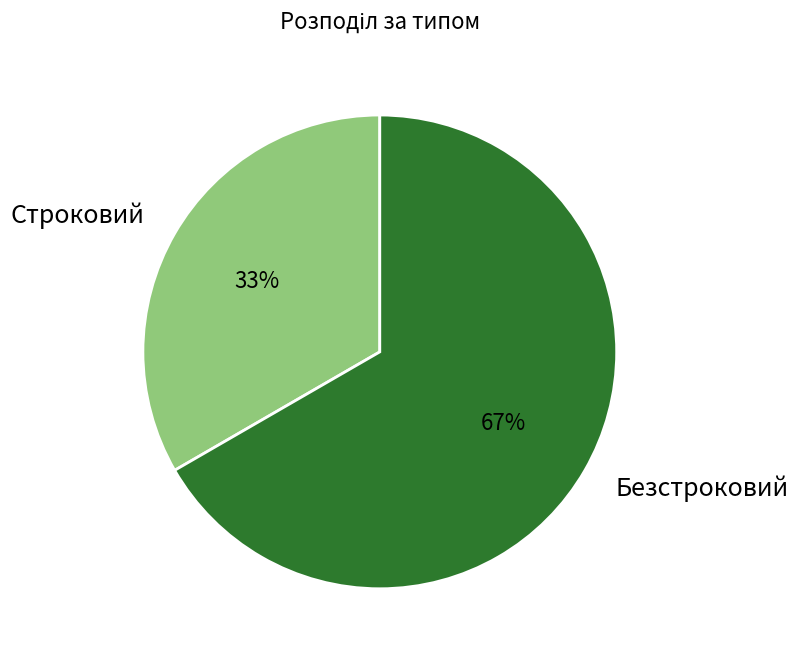

Is there a majority slice in this chart?

Yes